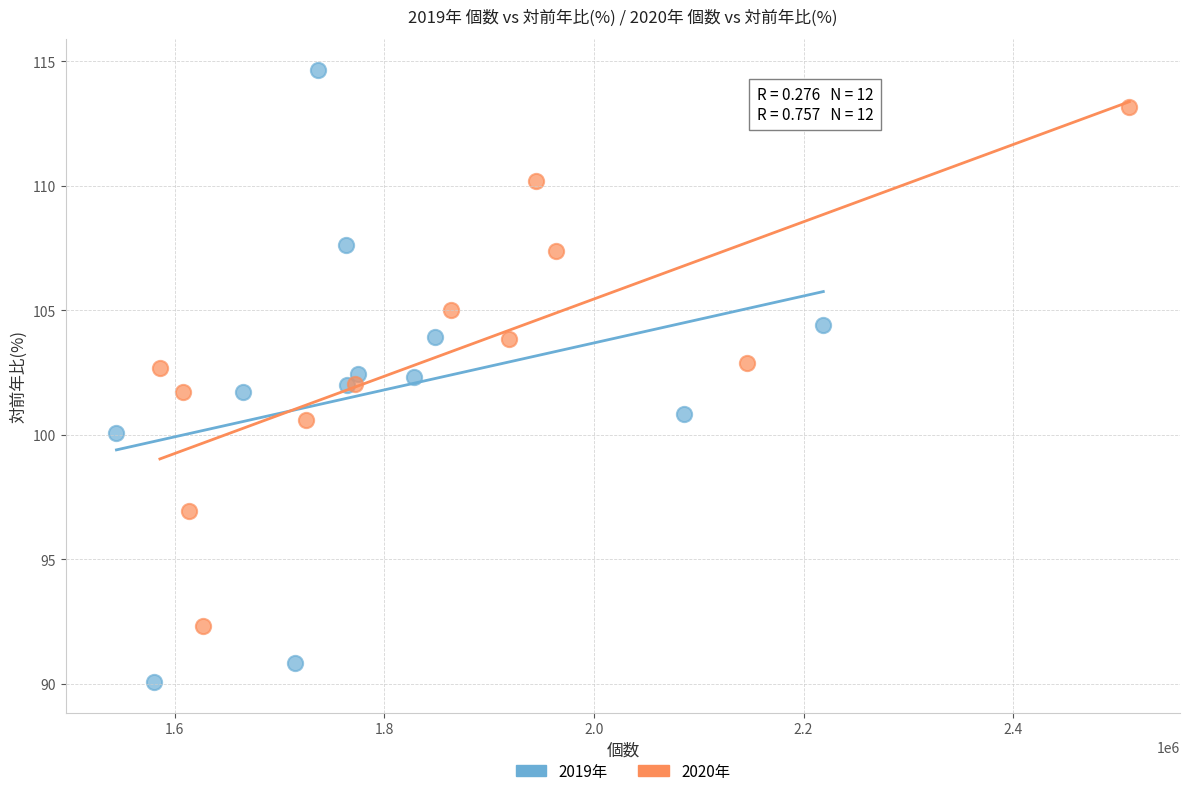

Which series contains the highest Y value?

2019年